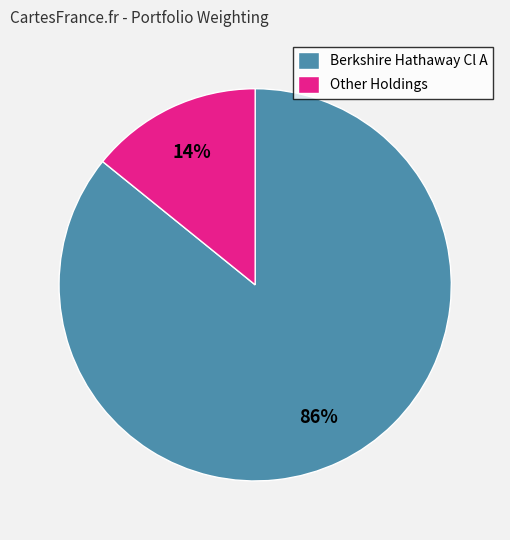

Rank the categories by value from lowest to highest.

Other Holdings, Berkshire Hathaway Cl A